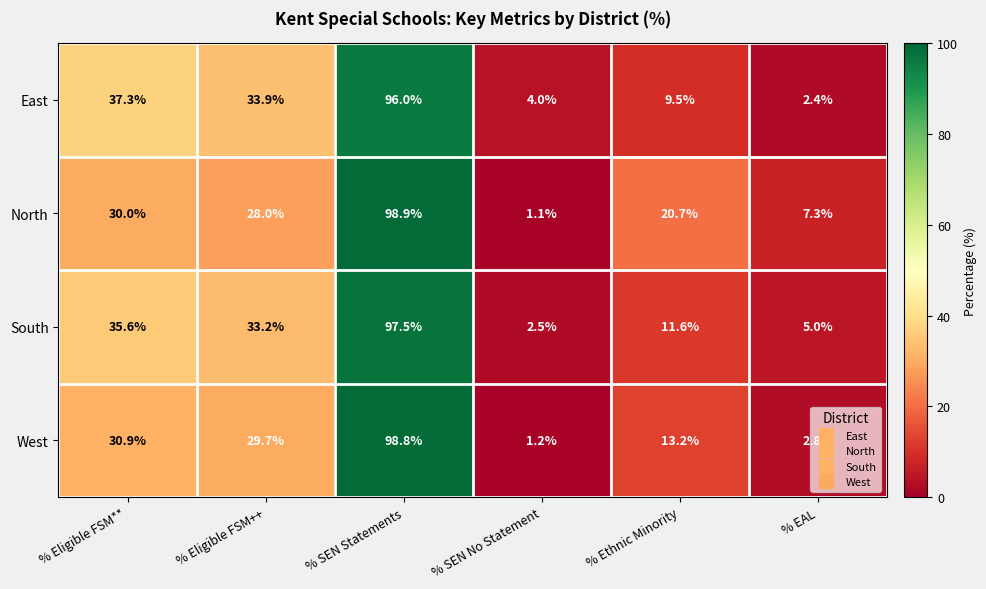

Which series has the largest range (max minus min)?

North